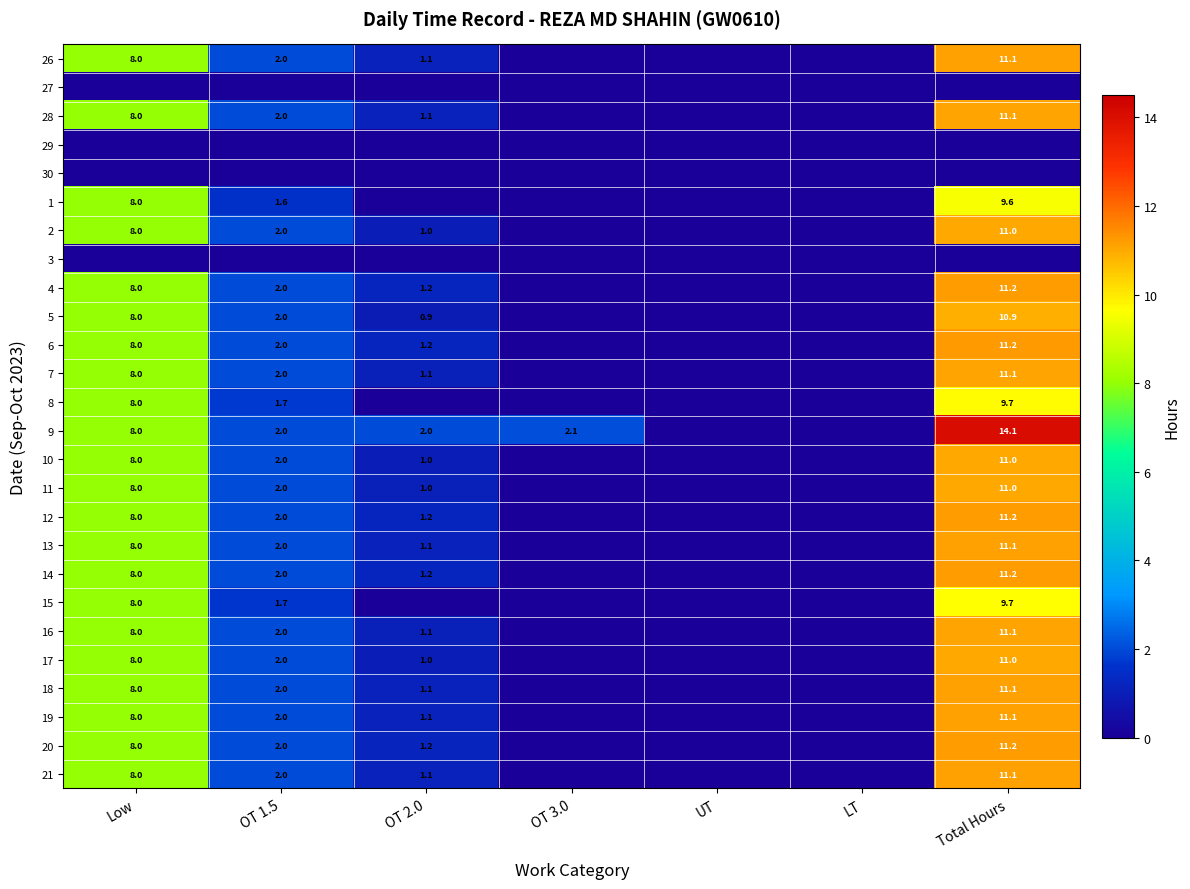

The value of 4 at Total Hours is 3.7. True or false?

False